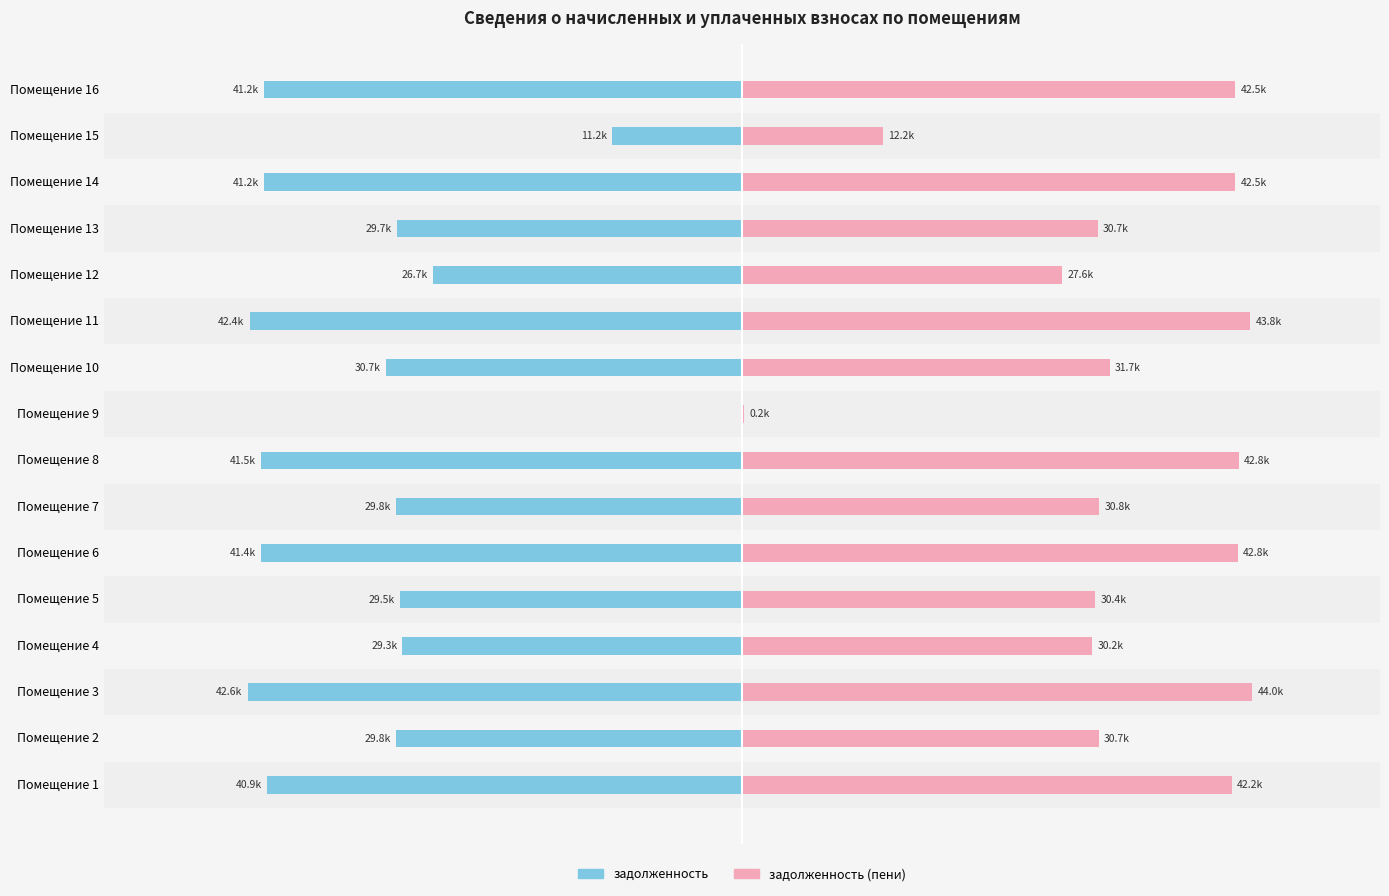

How many values in the задолженность series are below -29829?

9